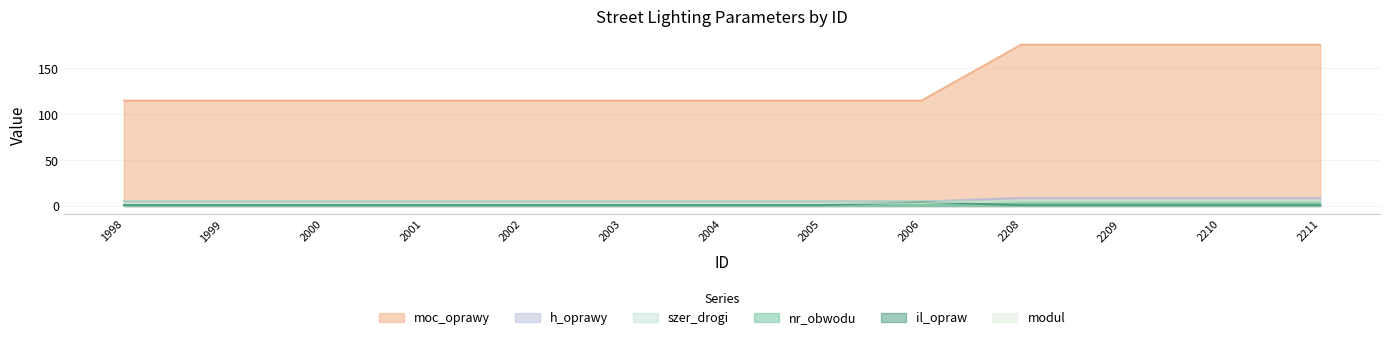

The h_oprawy series shows 9 at 2210. True or false?

True